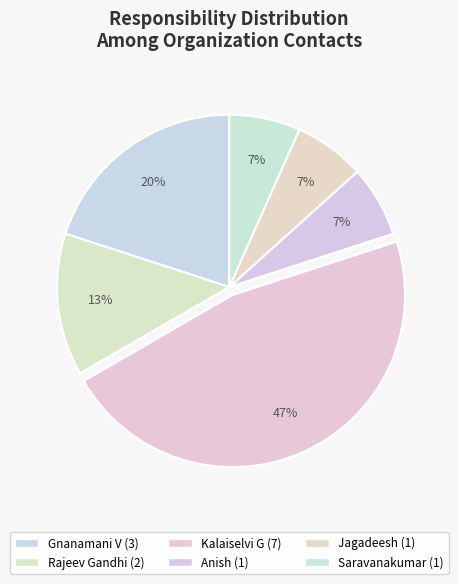

What percentage is the Rajeev Gandhi slice, to the nearest percent?

13%